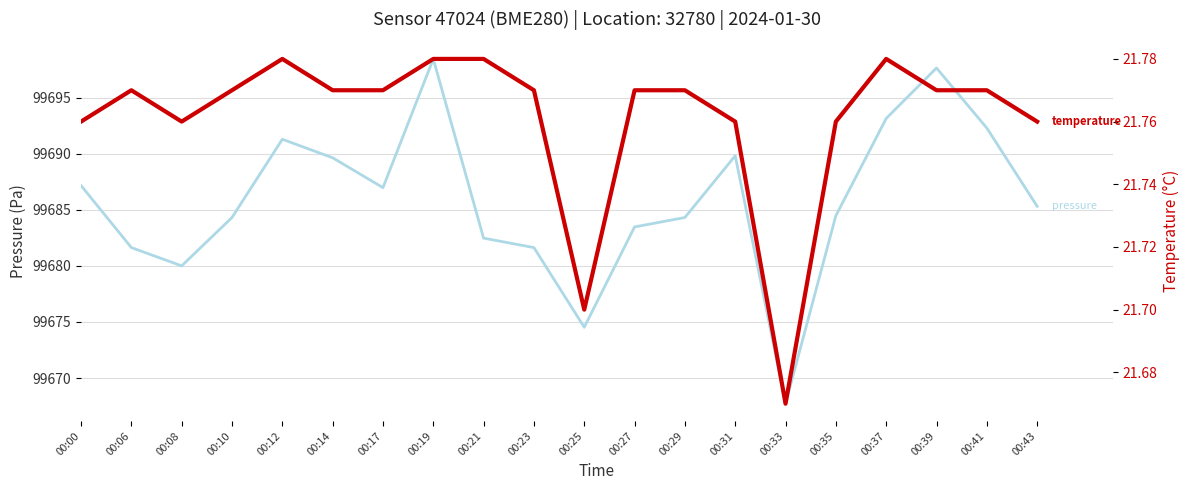

Is the value of temperature at 00:14 greater than the value of pressure at 00:08?

No